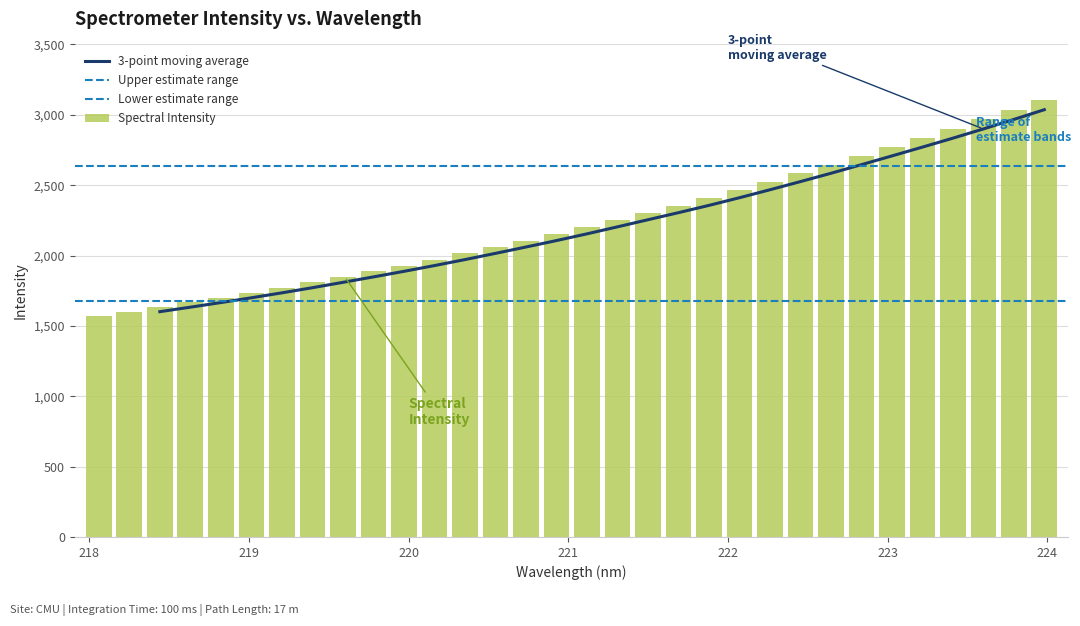

What is the greatest value displayed?

3106.3